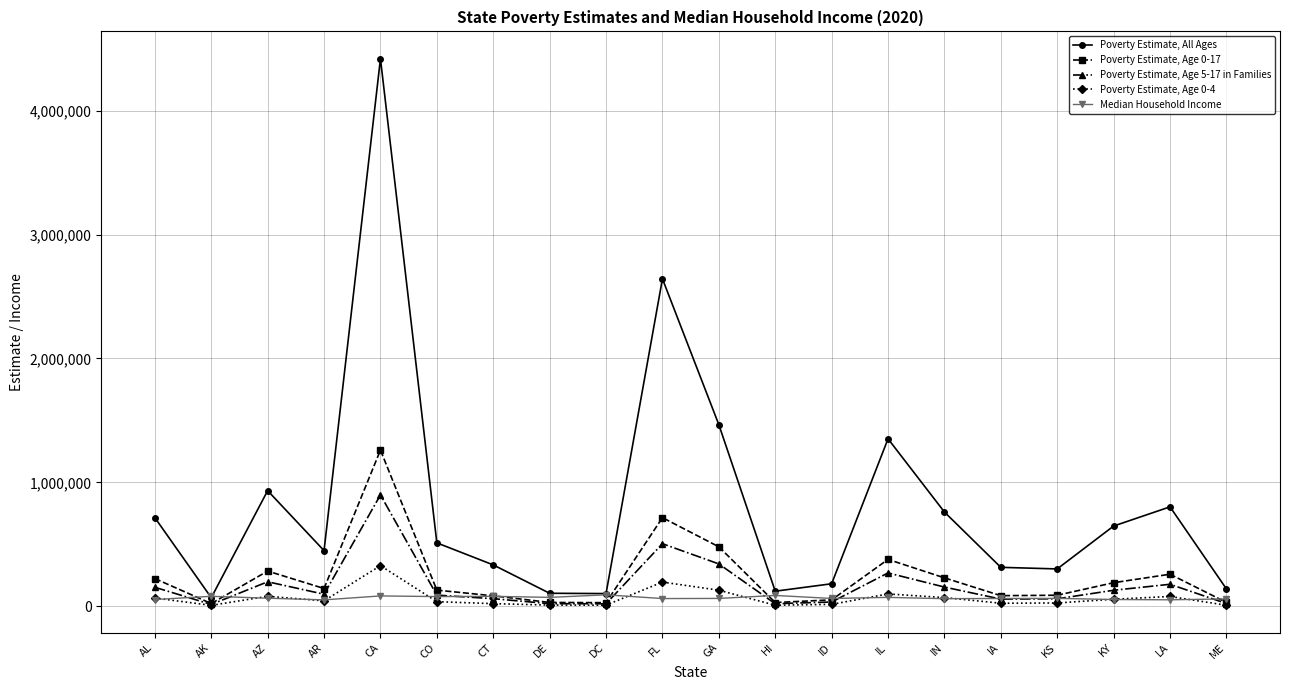

True or false: Poverty Estimate, All Ages has a value of 932555 at AZ.

True